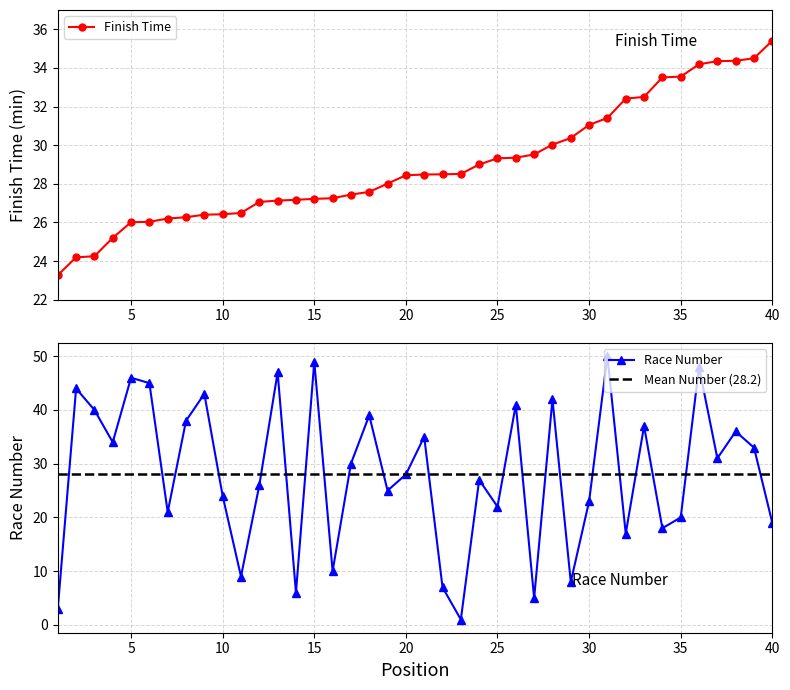

Reading right to left, extract all data points from this chart.

Finish Time: 40=35.4	39=34.5	38=34.4	37=34.4	36=34.2	35=33.5	34=33.5	33=32.5	32=32.4	31=31.4	30=31.1	29=30.4	28=30.0	27=29.5	26=29.4	25=29.3	24=29.0	23=28.5	22=28.5	21=28.5	20=28.4	19=28.0	18=27.6	17=27.4	16=27.2	15=27.2	14=27.2	13=27.1	12=27.1	11=26.5	10=26.4	9=26.4	8=26.3	7=26.2	6=26.0	5=26.0	4=25.2	3=24.2	2=24.2	1=23.3
Race Number: 40=19.0	39=33.0	38=36.0	37=31.0	36=48.0	35=20.0	34=18.0	33=37.0	32=17.0	31=50.0	30=23.0	29=8.0	28=42.0	27=5.0	26=41.0	25=22.0	24=27.0	23=1.0	22=7.0	21=35.0	20=28.0	19=25.0	18=39.0	17=30.0	16=10.0	15=49.0	14=6.0	13=47.0	12=26.0	11=9.0	10=24.0	9=43.0	8=38.0	7=21.0	6=45.0	5=46.0	4=34.0	3=40.0	2=44.0	1=3.0